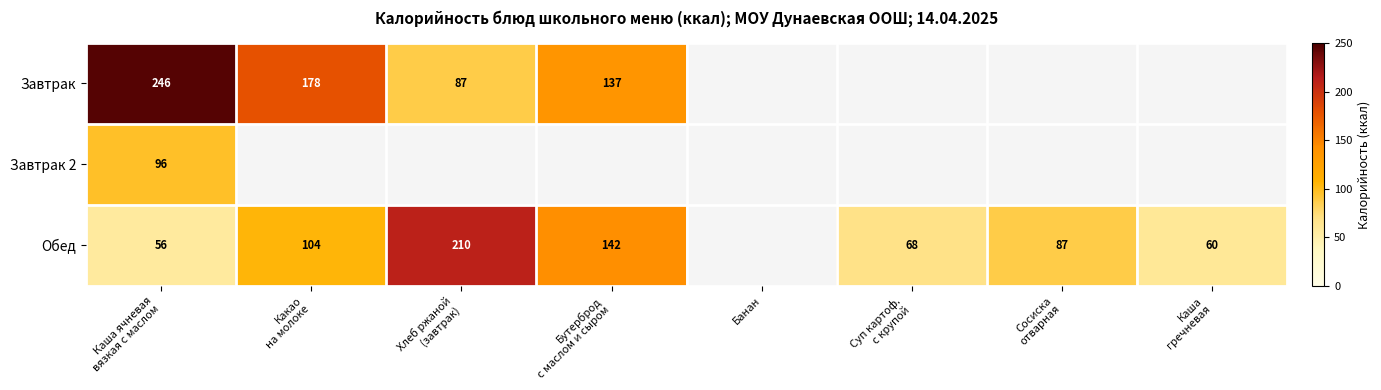

At how many categories does at least one series exceed 178?

2